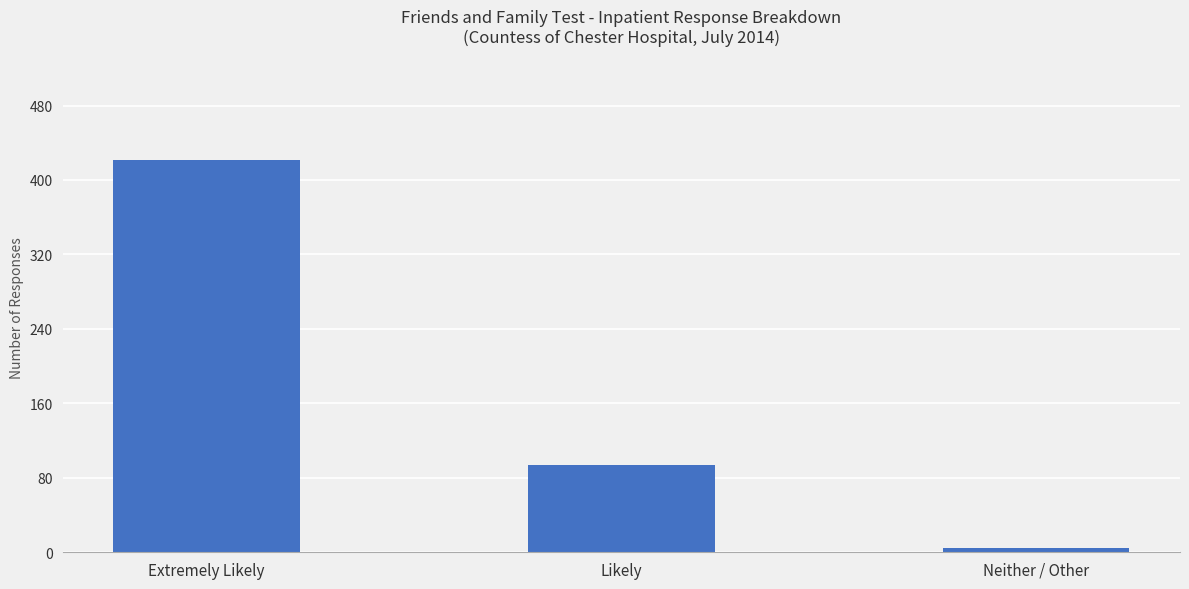

What position from the left is Likely?

2